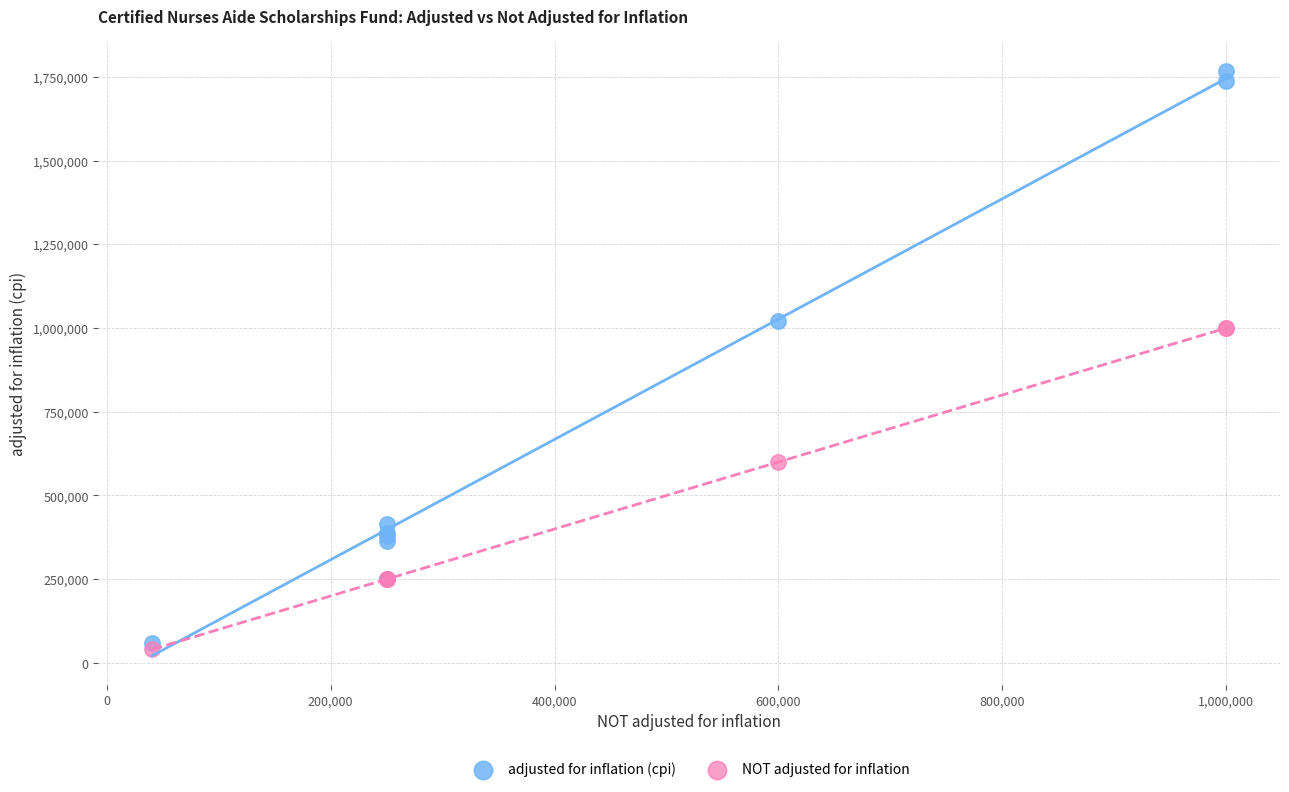

What are all the series names shown in the legend?

adjusted for inflation (cpi), NOT adjusted for inflation